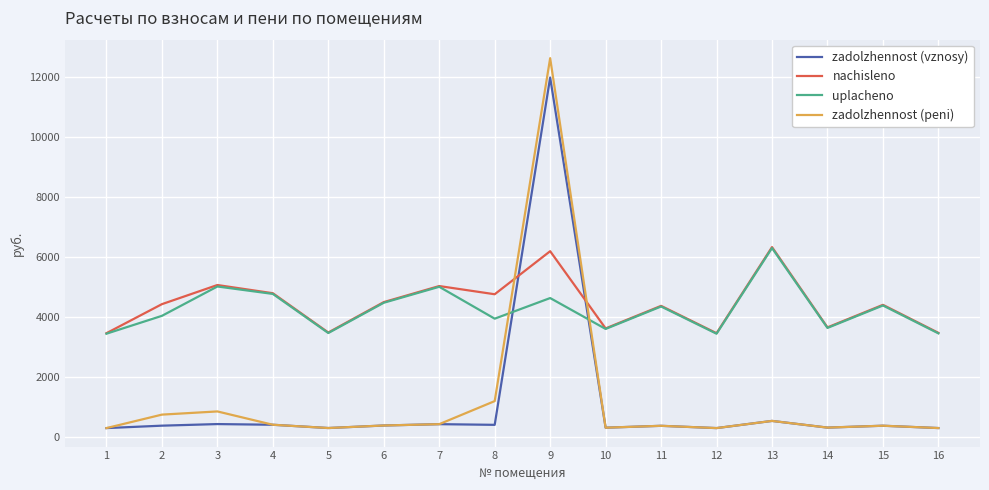

Is it true that zadolzhennost (peni) equals 287.6 at 1?

True